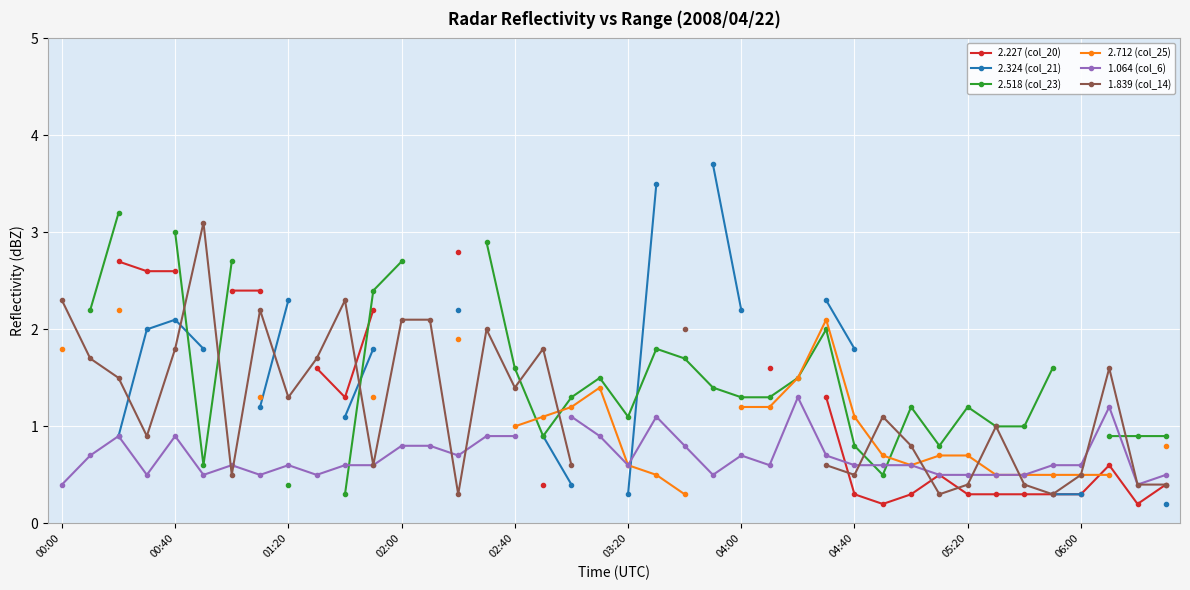

How many times do 2.518 (col_23) and 2.324 (col_21) cross each other?

3